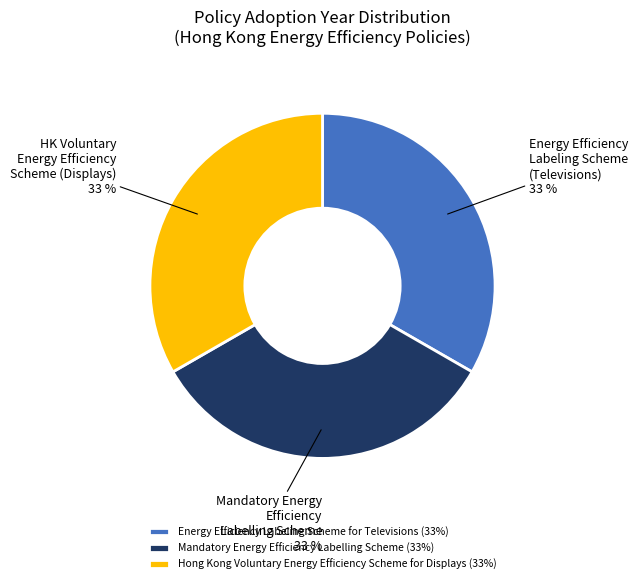

Is there a majority slice in this chart?

No